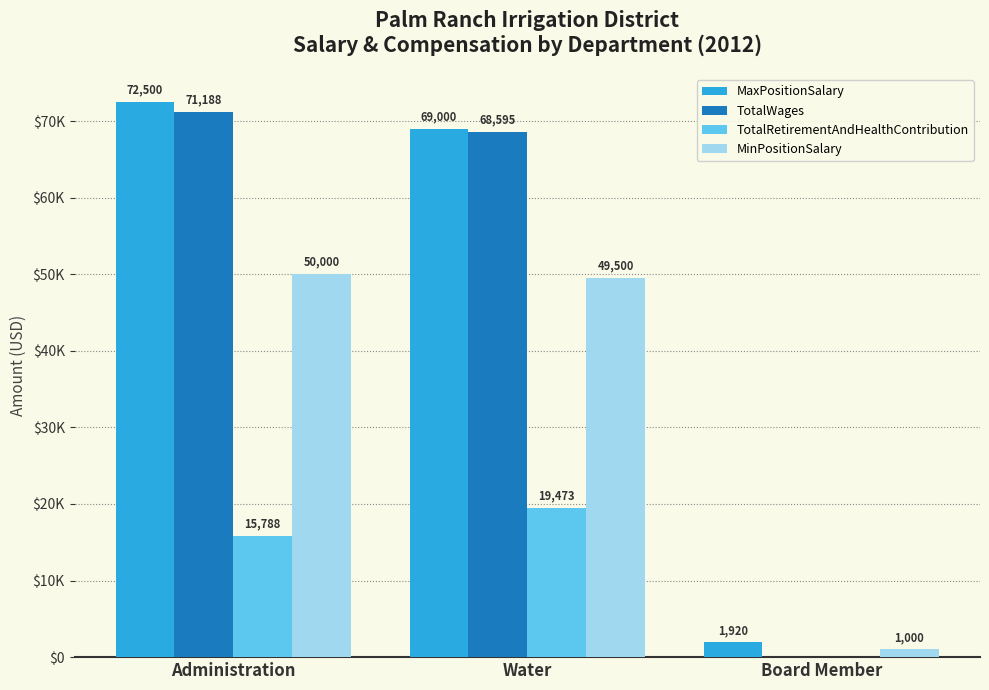

The MaxPositionSalary series shows 452 at Board Member. True or false?

False